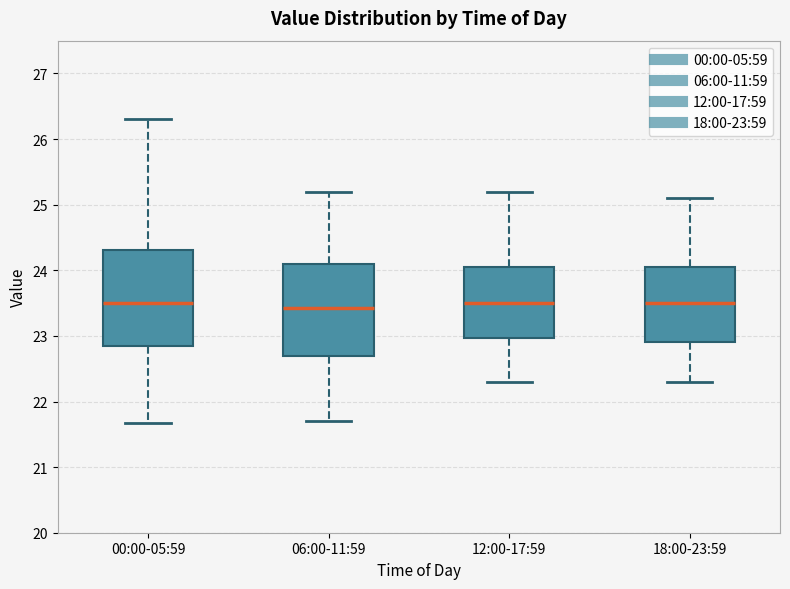

Reading left to right, transcribe this box plot: for each box, give where its median line is, the range the box spans, and where its two whiskers end, as read against the y-axis. The values are not printed on the chart, so give them approximately, as read against the axis.

00:00-05:59: median 23.5, box 22.8 to 24.3, whiskers 21.7 to 26.3
06:00-11:59: median 23.4, box 22.7 to 24.1, whiskers 21.7 to 25.2
12:00-17:59: median 23.5, box 23.0 to 24.1, whiskers 22.3 to 25.2
18:00-23:59: median 23.5, box 22.9 to 24.1, whiskers 22.3 to 25.1